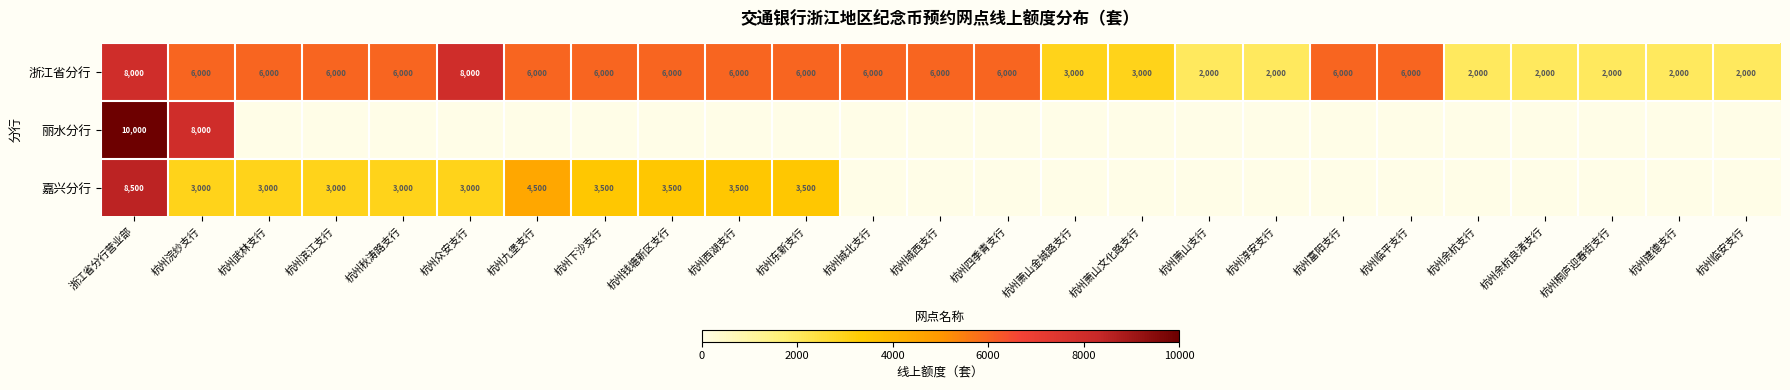

Is the value of 浙江省分行 at 杭州滨江支行 greater than the value of 丽水分行 at 浙江省分行营业部?

No